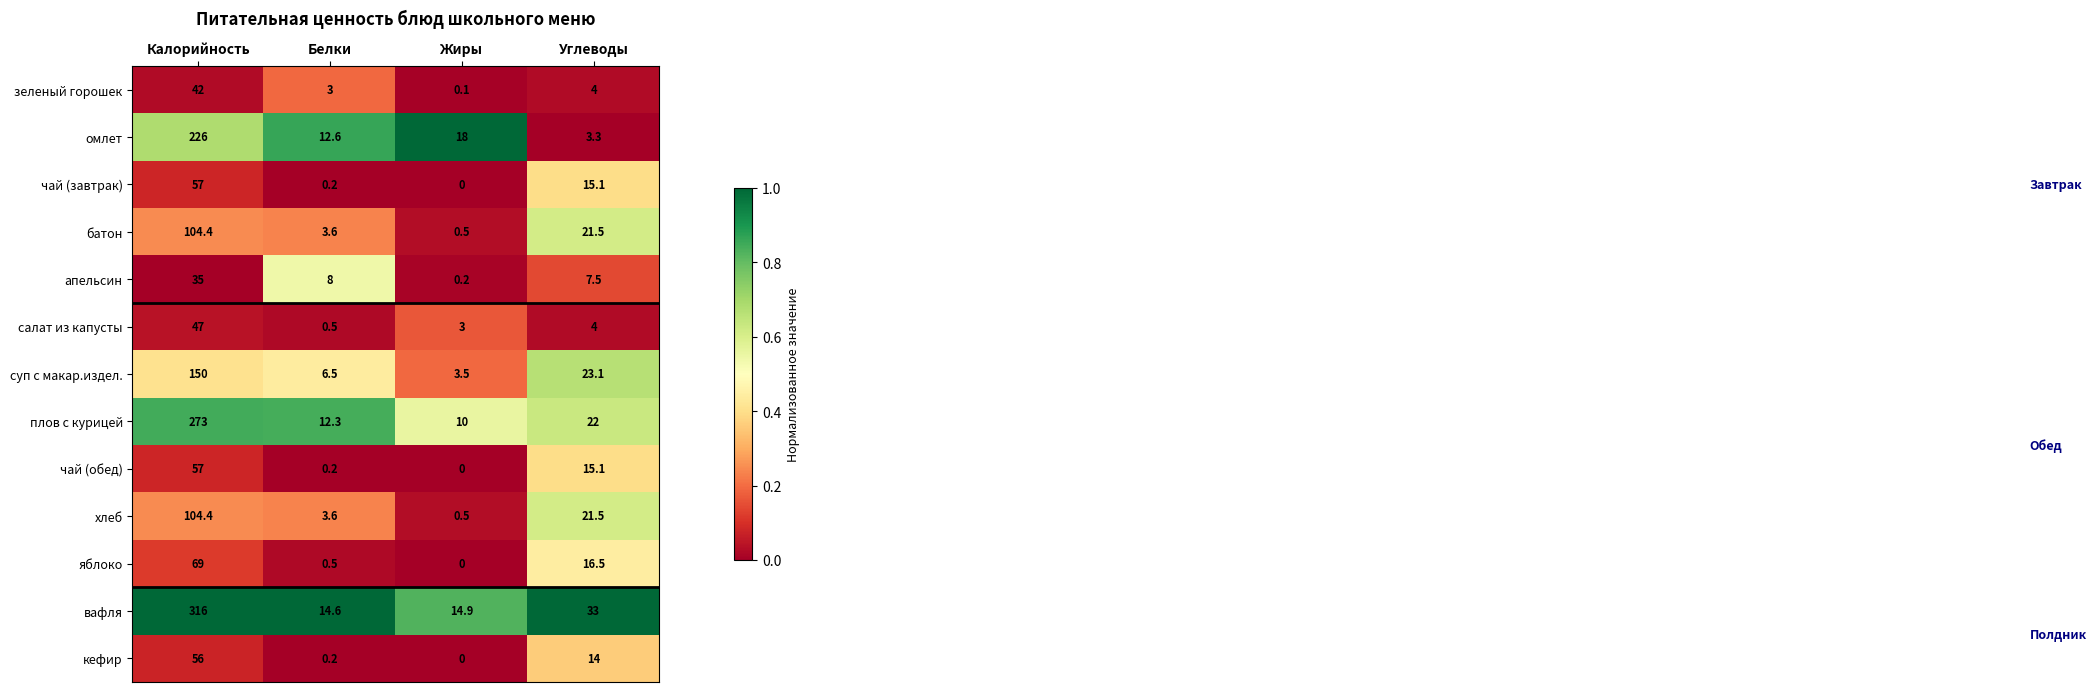

List the labels in order of апельсин value, largest first.

Калорийность, Белки, Углеводы, Жиры